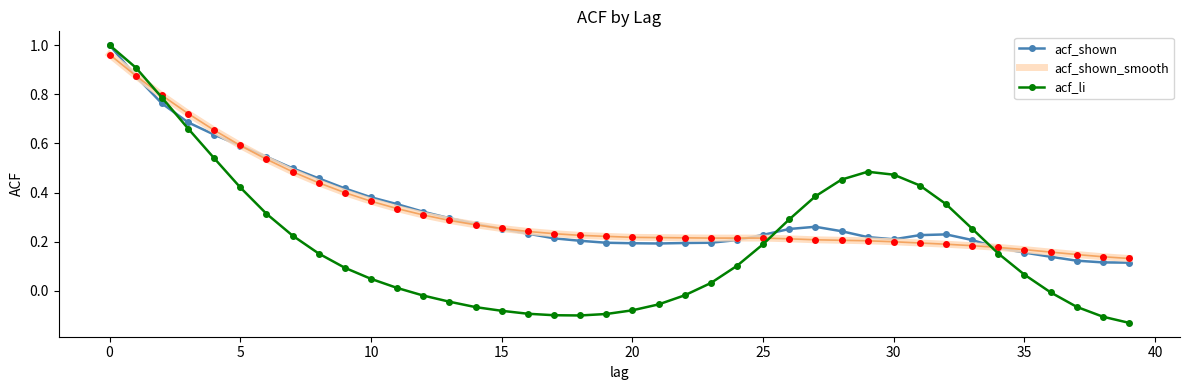

What is the sum of all acf_shown values?

13.1